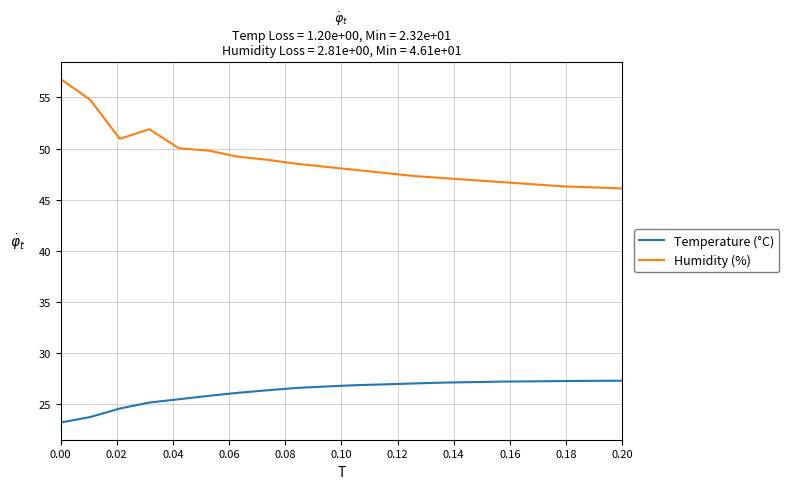

True or false: Temperature (°C) and Humidity (%) intersect in this chart.

False